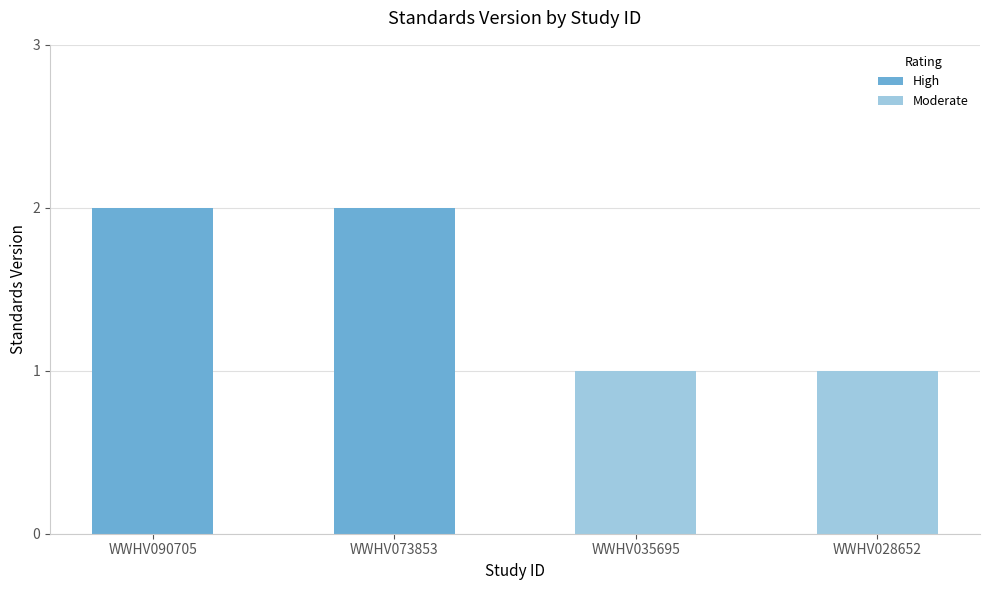

What is the average value of the High series?

1